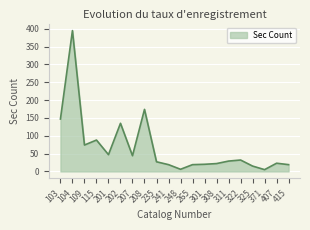

Count the number of data series in this chart.

1